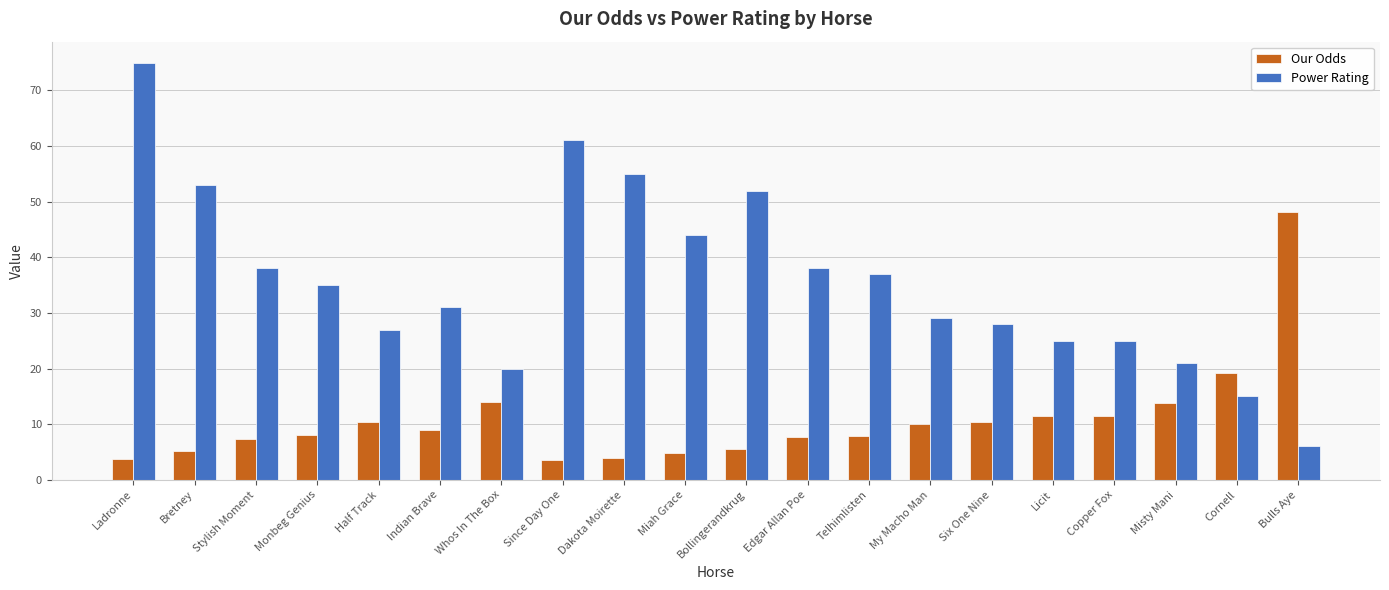

Are the bars grouped side by side (vs. stacked)?

Yes